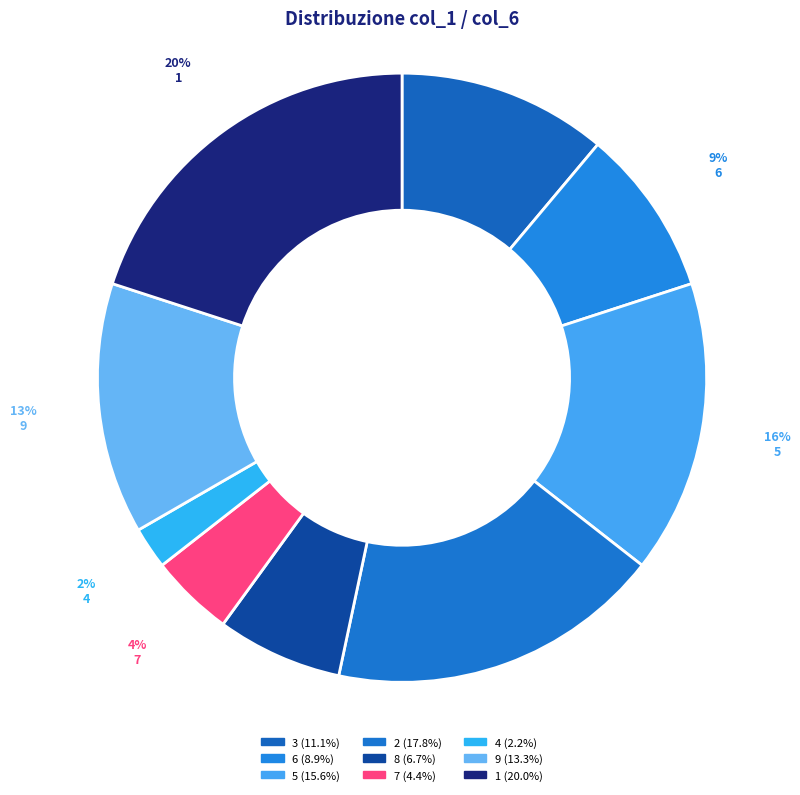

Is 3 the majority of the pie?

No